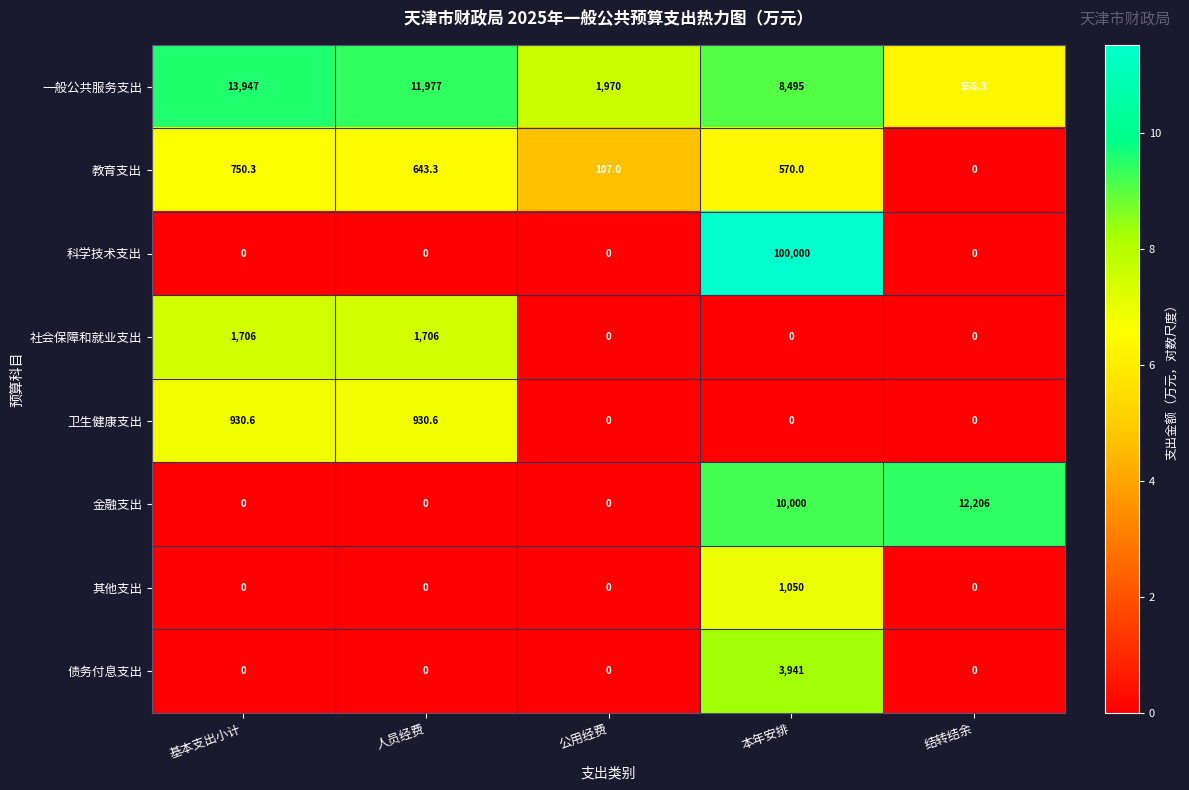

Which series has the widest spread of values?

科学技术支出